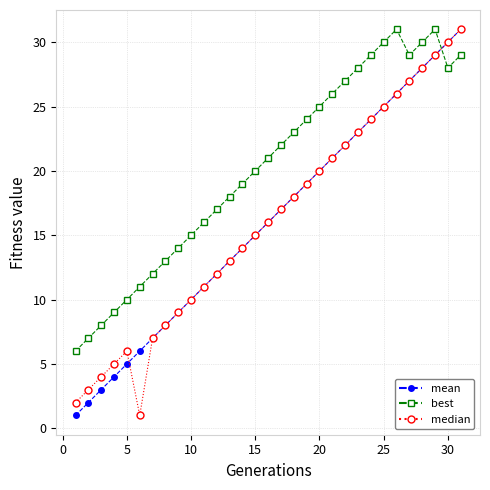

Which series has the largest total across all categories?

best